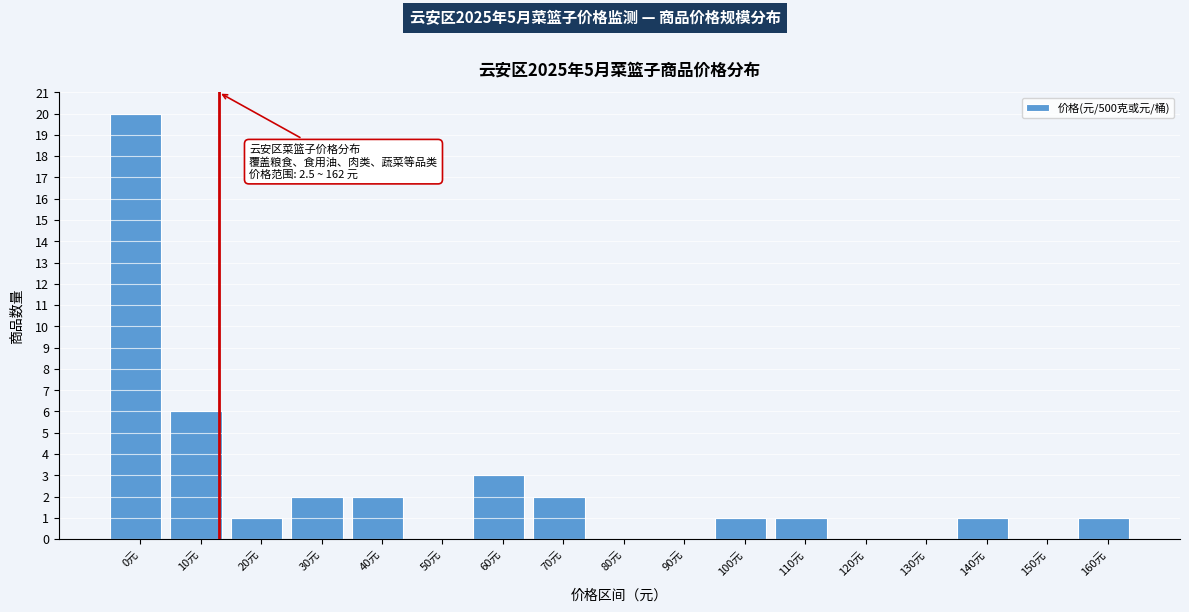

Reading left to right, transcribe all the data shown in this chart.

0元=20	10元=6	20元=1	30元=2	40元=2	50元=0	60元=3	70元=2	80元=0	90元=0	100元=1	110元=1	120元=0	130元=0	140元=1	150元=0	160元=1